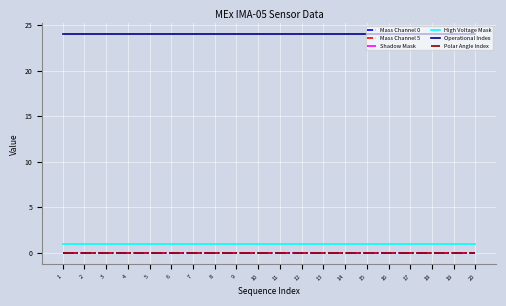

Is this an area chart (filled region under the line)?

No